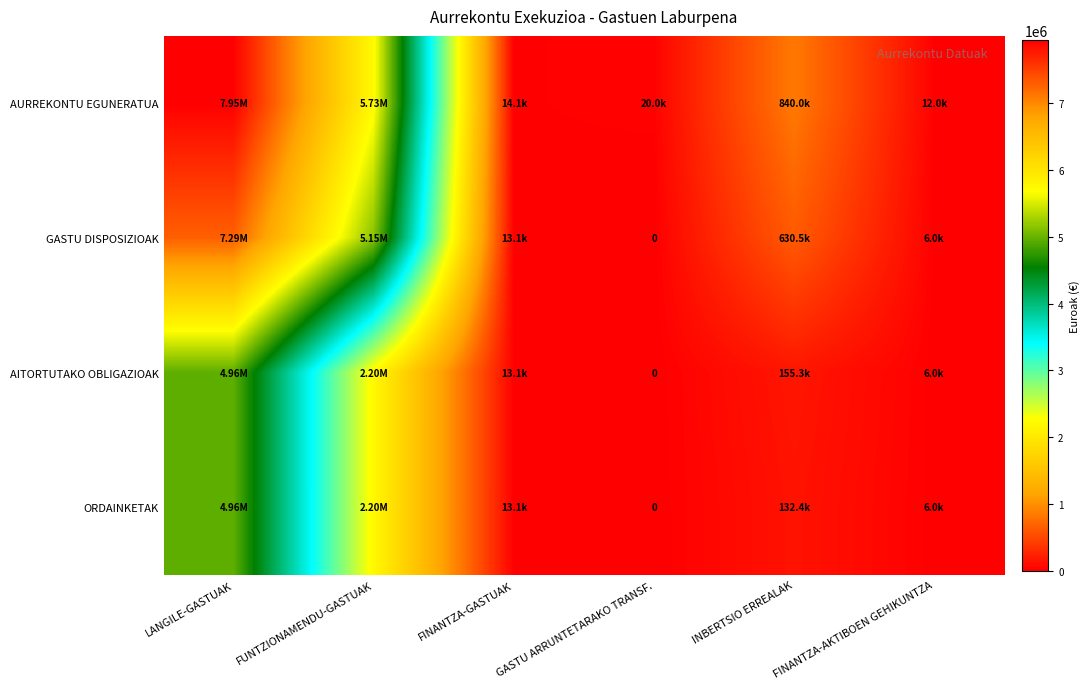

What is the spread (max minus min) of values at FINANTZA-AKTIBOEN GEHIKUNTZA?

6000